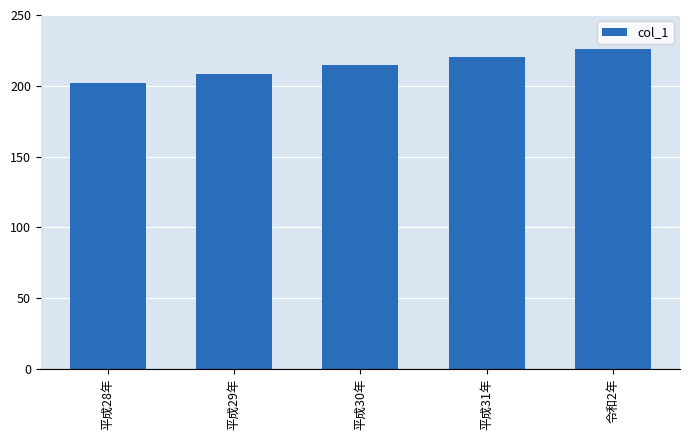

At which label is the value closest to 213?

平成30年